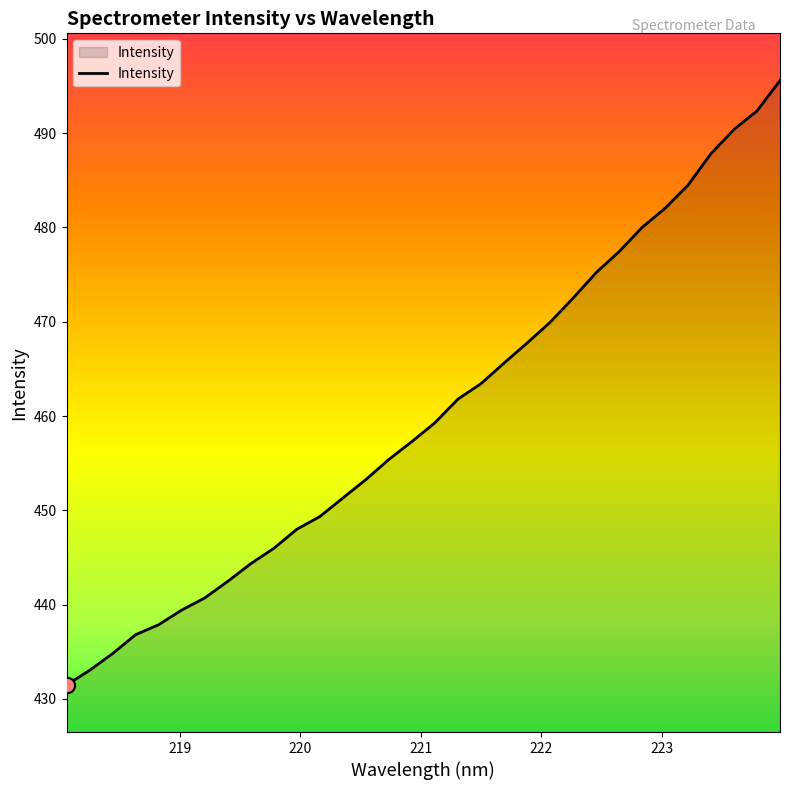

What is the difference between the maximum and minimum values?

64.1